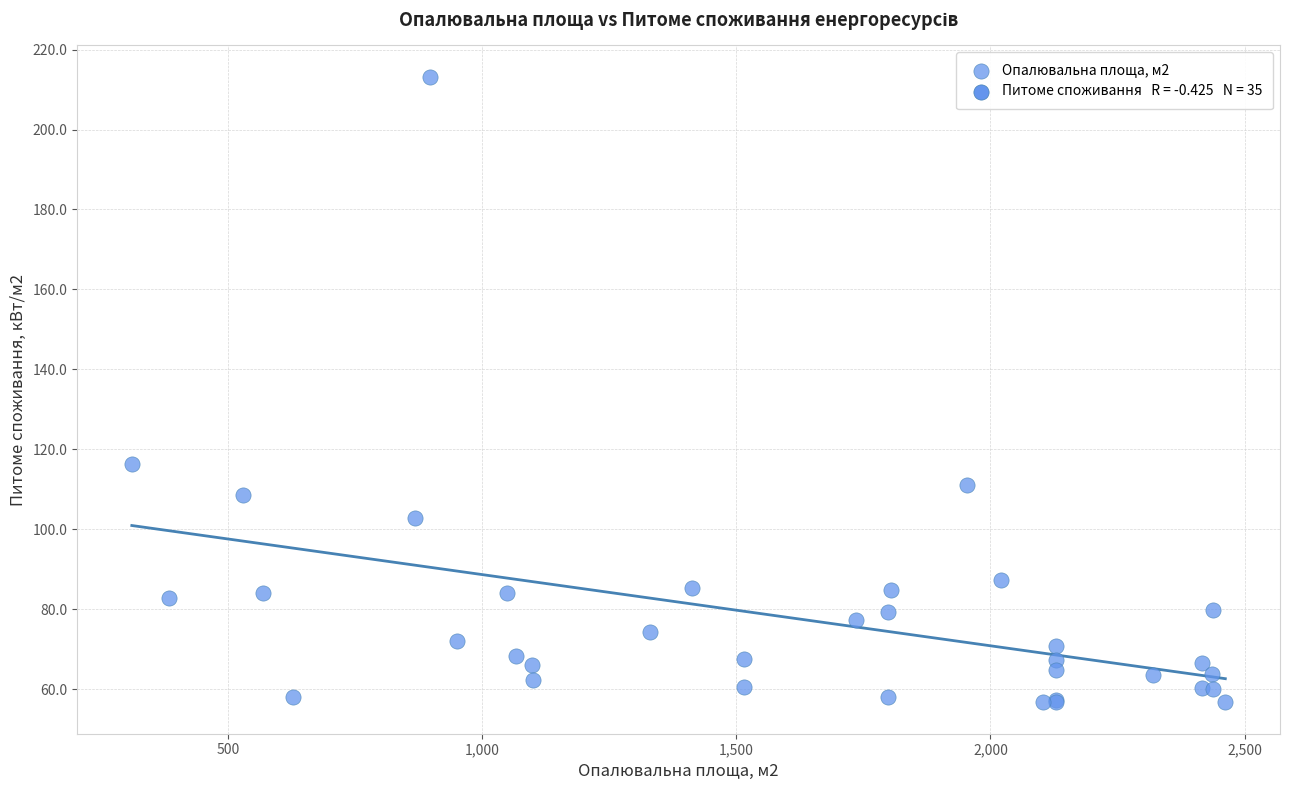

What Y value in the scatter plot is closest to 134?

116.2